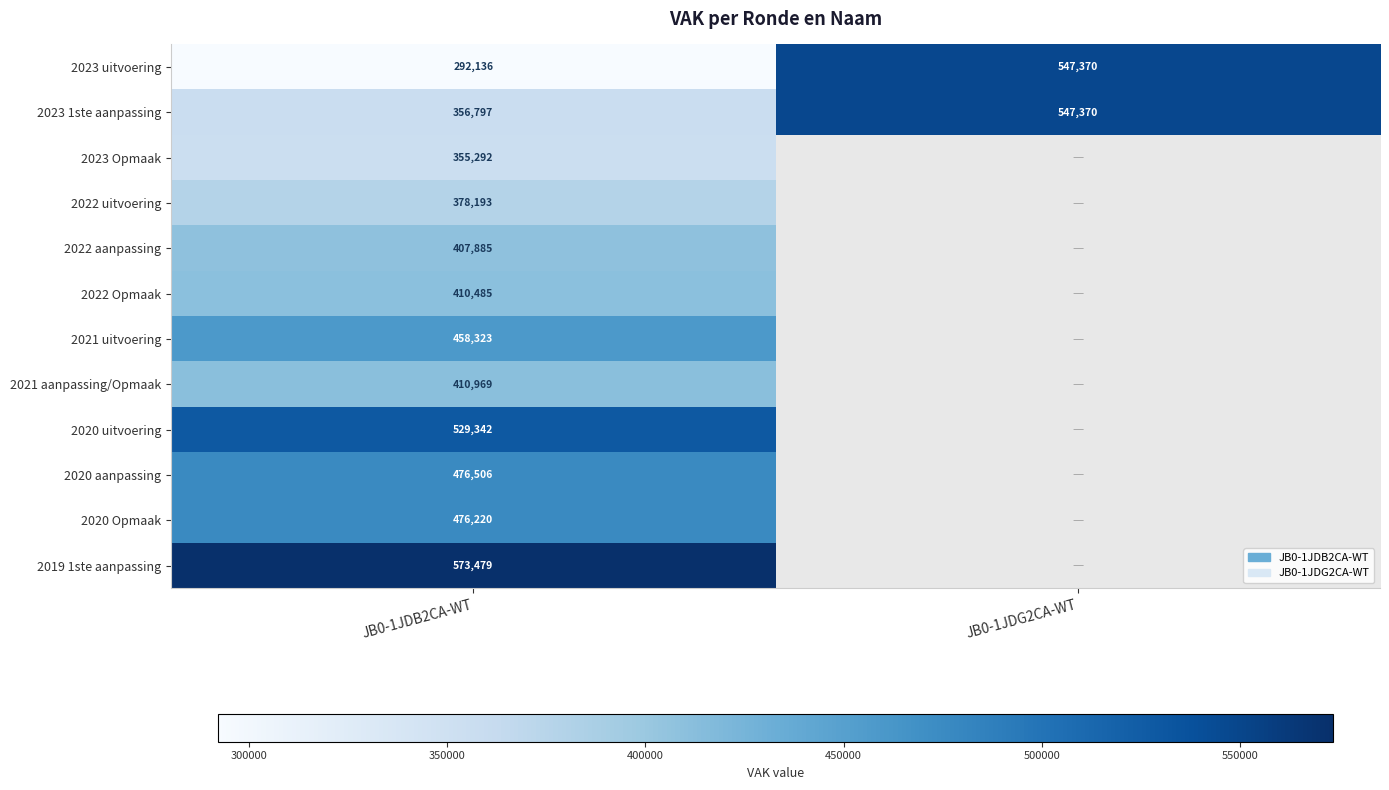

The value of 2022 Opmaak at JB0-1JDB2CA-WT is 410485. True or false?

True